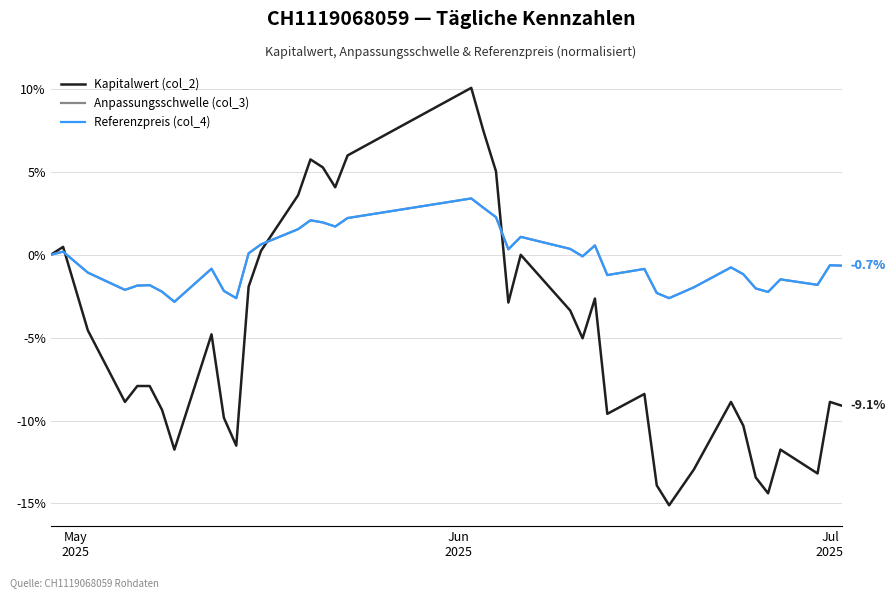

What is the maximum value for Referenzpreis (col_4)?

3.4